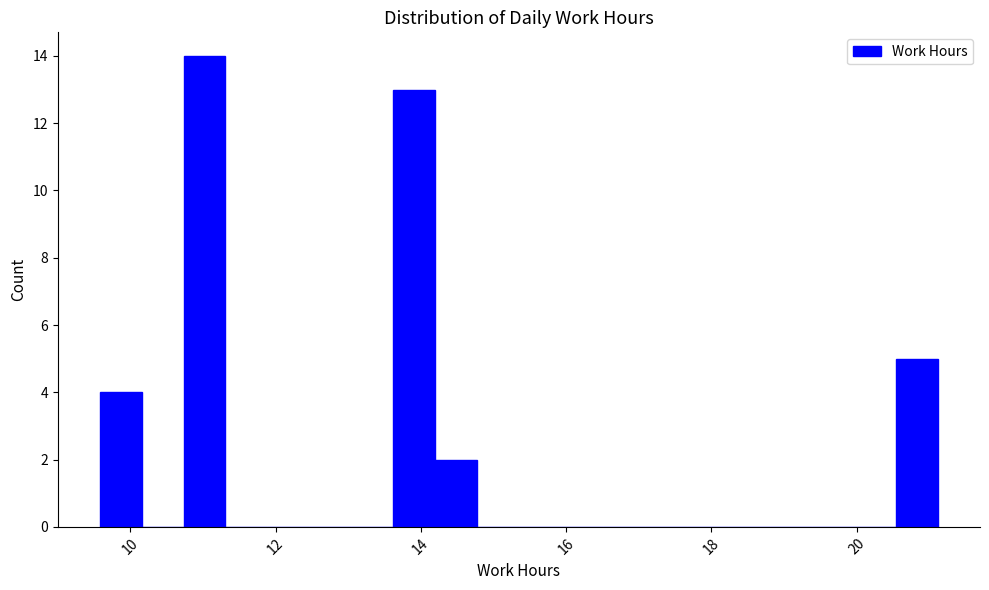

Read against the x-axis, roughly where is the centre of the tallest bar?

11.0